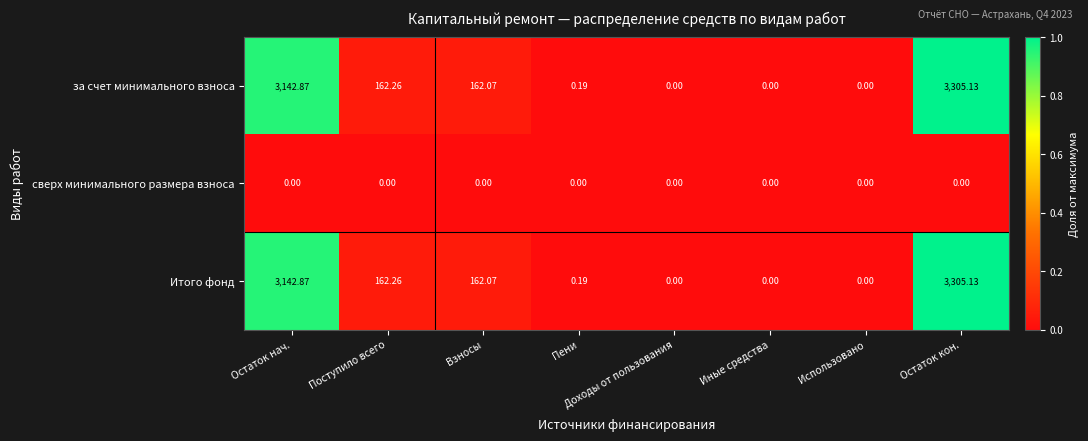

Where is Итого фонд nearest to the value 1652?

Поступило всего